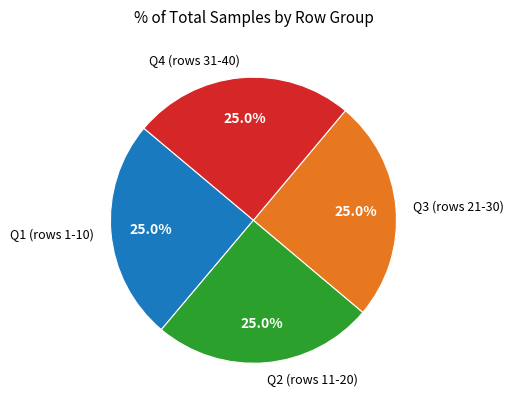

How many segments does this pie chart have?

4